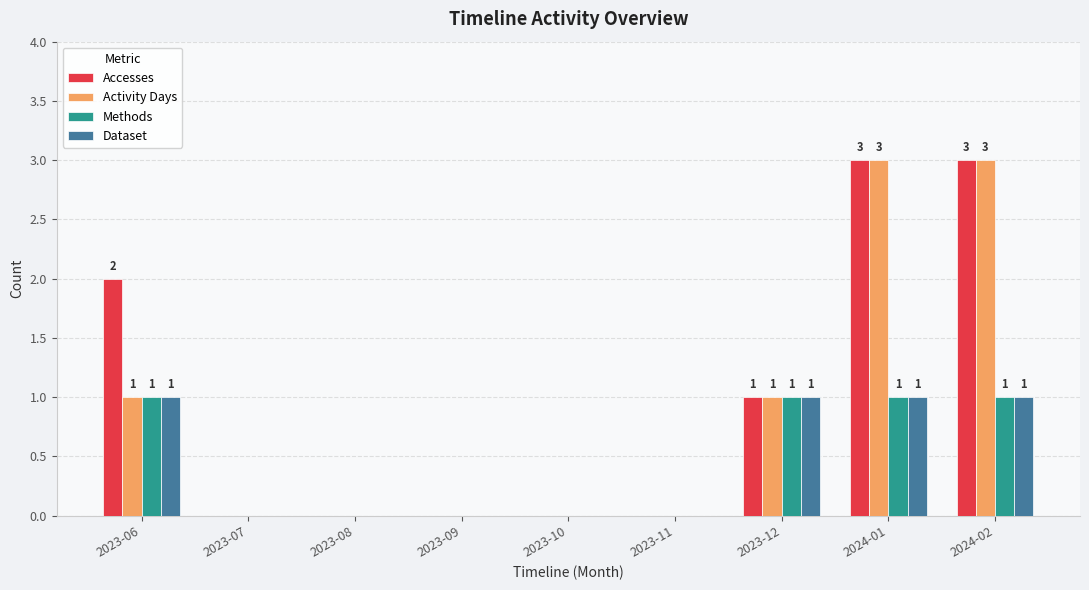

How many Activity Days values are between 0 and 1?

7